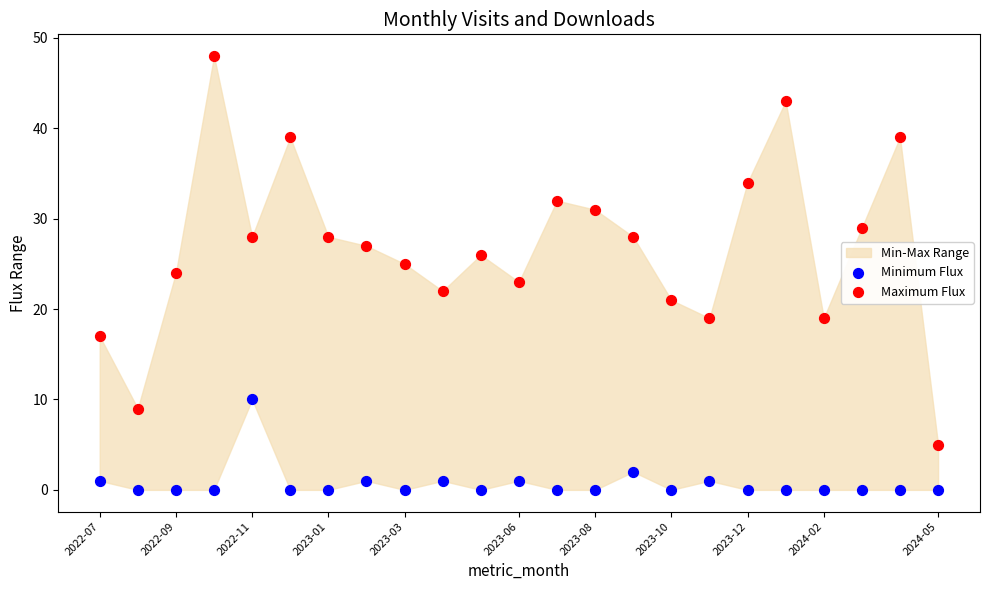

Which series has the largest Y range (max minus min)?

Maximum Flux